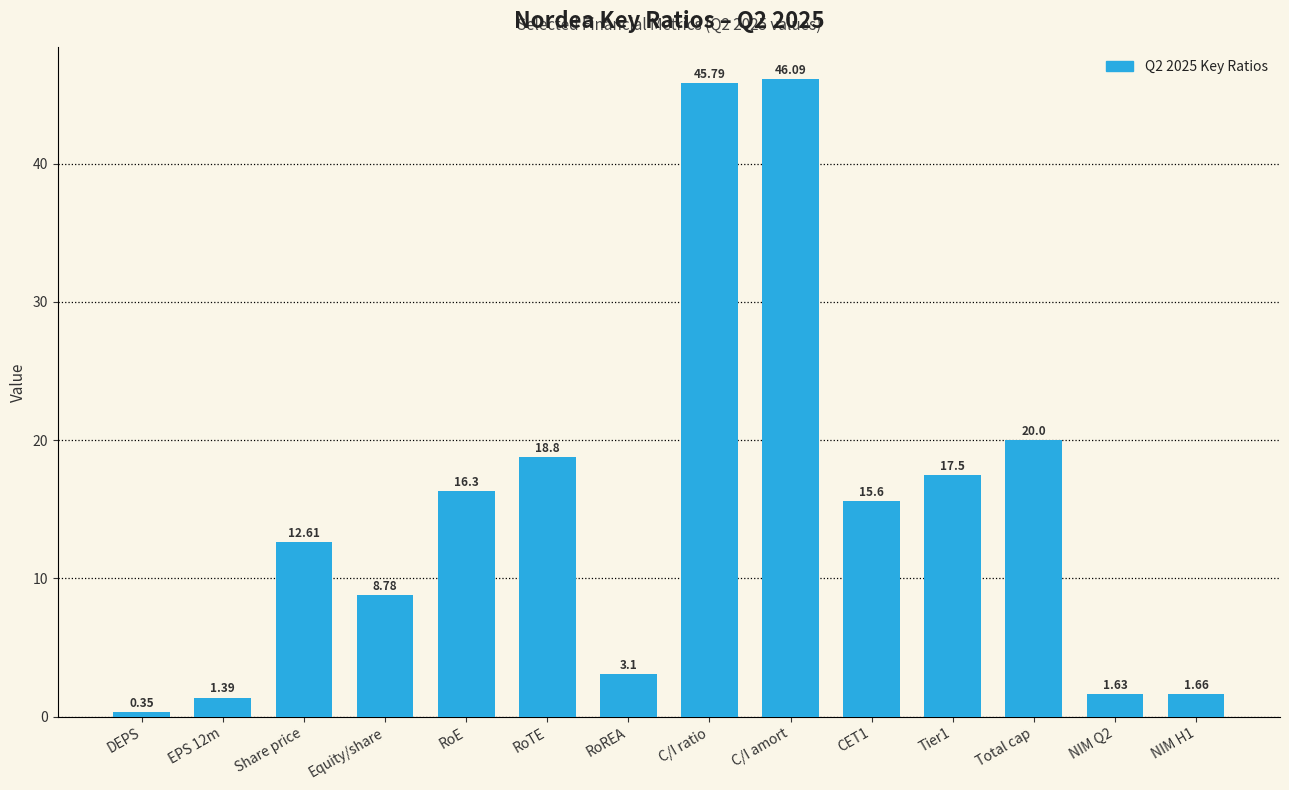

What is the change in value from RoREA to C/I ratio?

+42.7